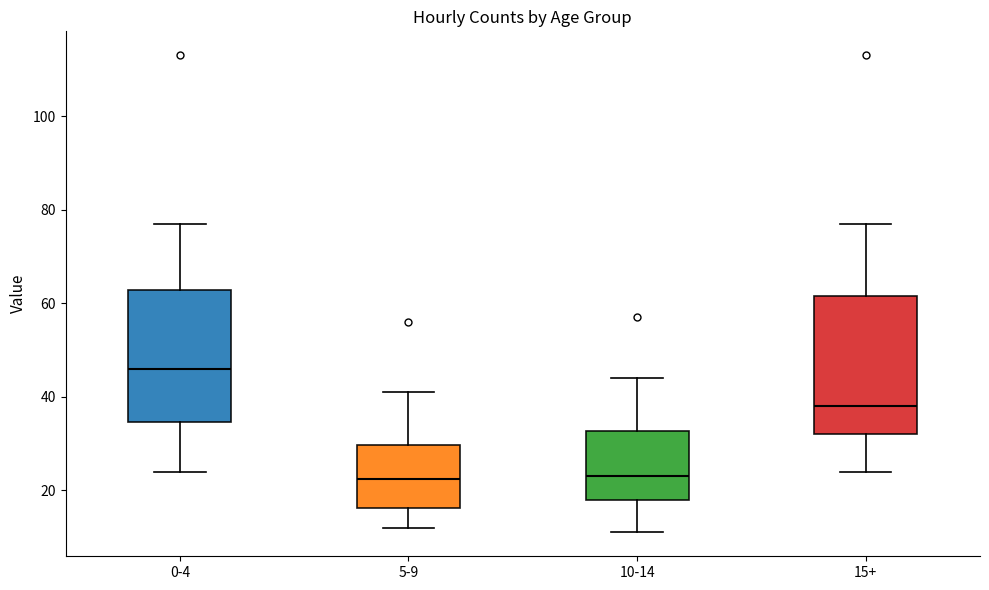

Where does the lower whisker of the box for 15+ end on the y-axis? The values are not printed on the chart, so give them approximately, as read against the axis.

24